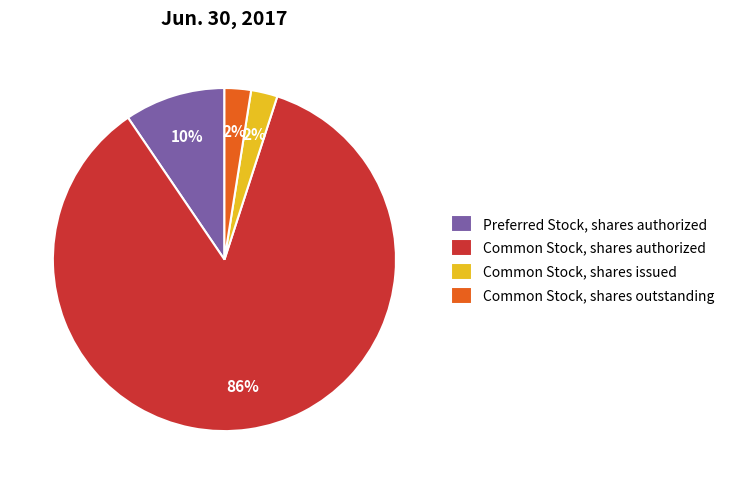

To the nearest percent, what is the average slice percentage?

25%